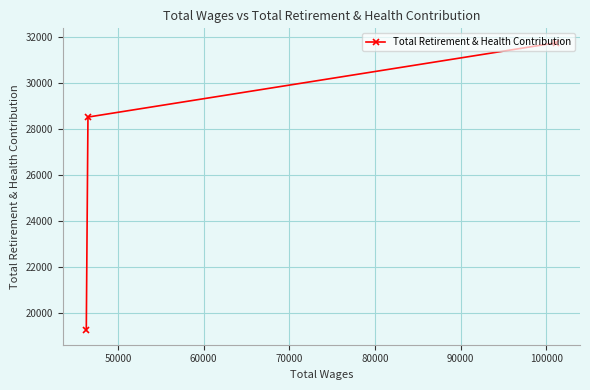

What is the difference between the maximum and minimum values?

12525